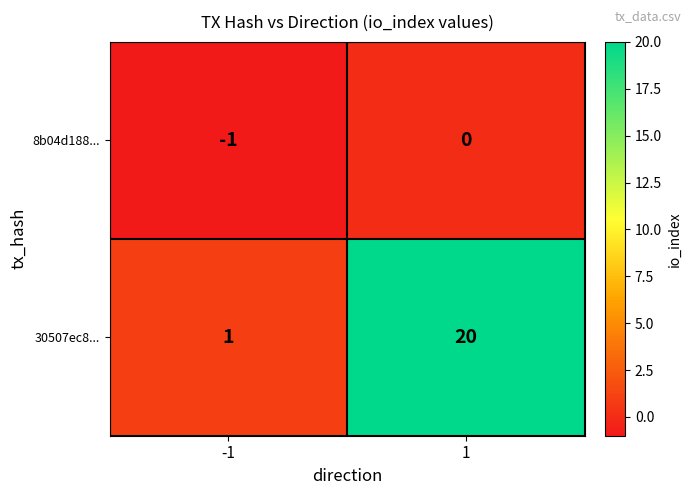

What is the sum of the 30507ec8... values at -1 and 1?

21